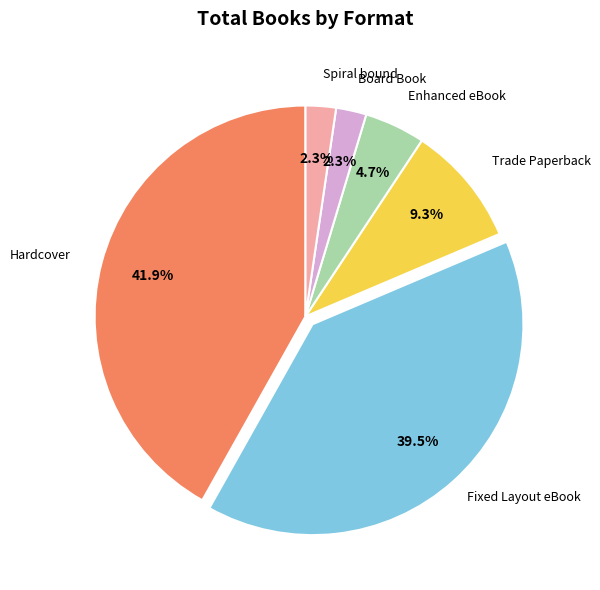

Is there any slice that represents more than half of the pie?

No